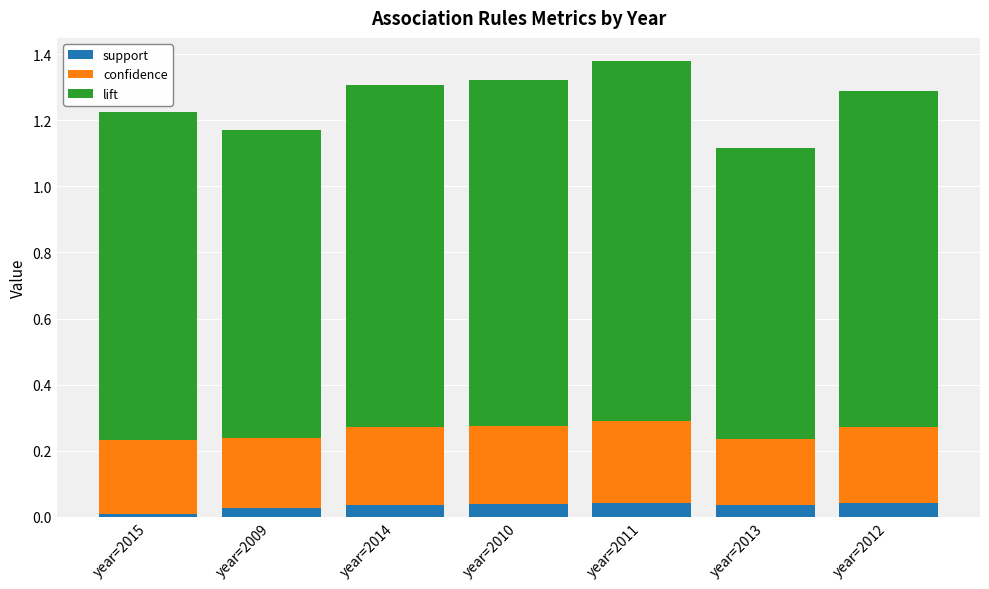

True or false: support has a value of 0.0 at year=2014.

True